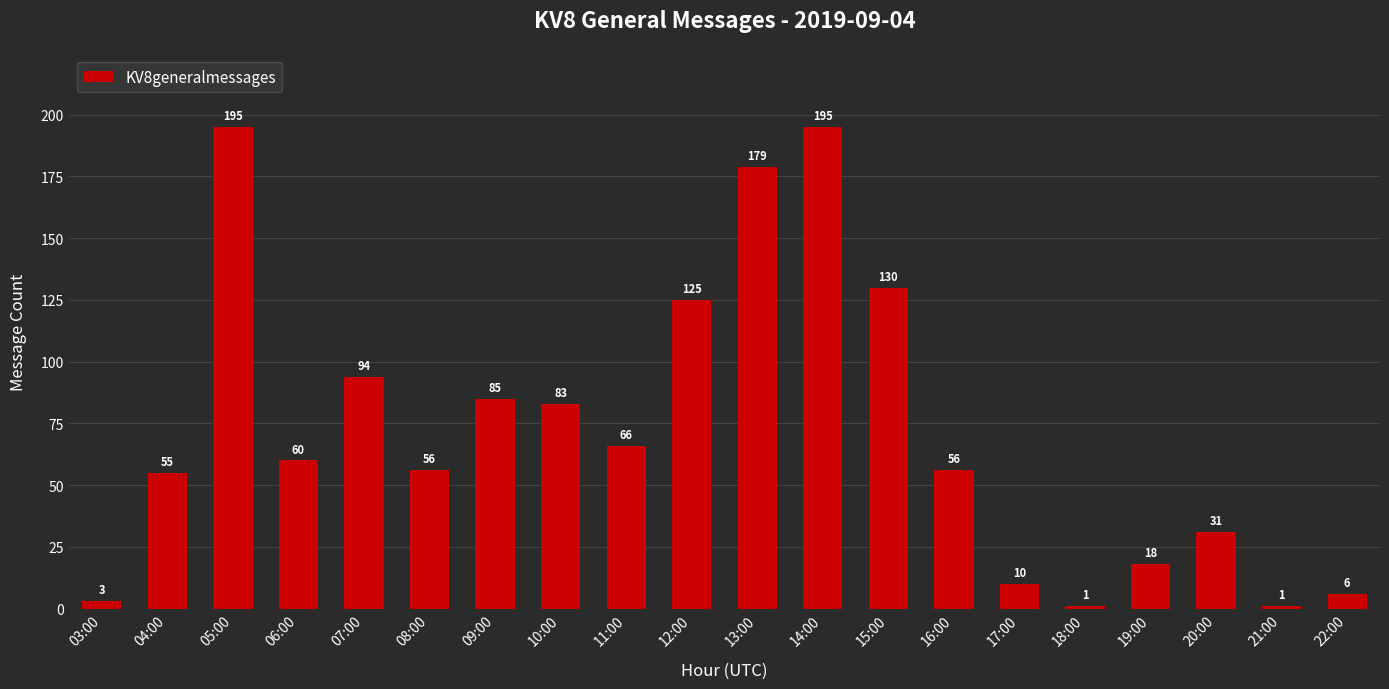

True or false: the data shows 94 at 07:00.

True